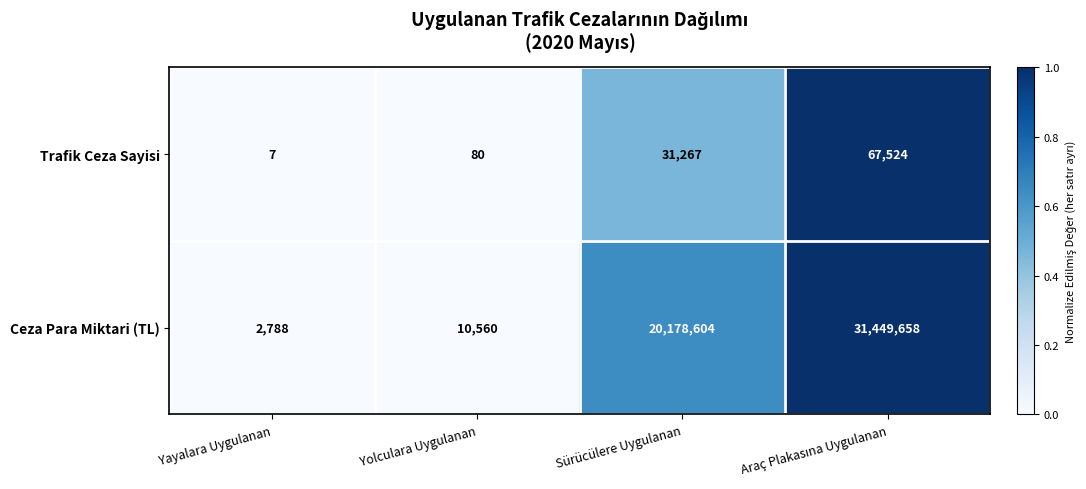

Which series has the largest total across all categories?

Ceza Para Miktari (TL)